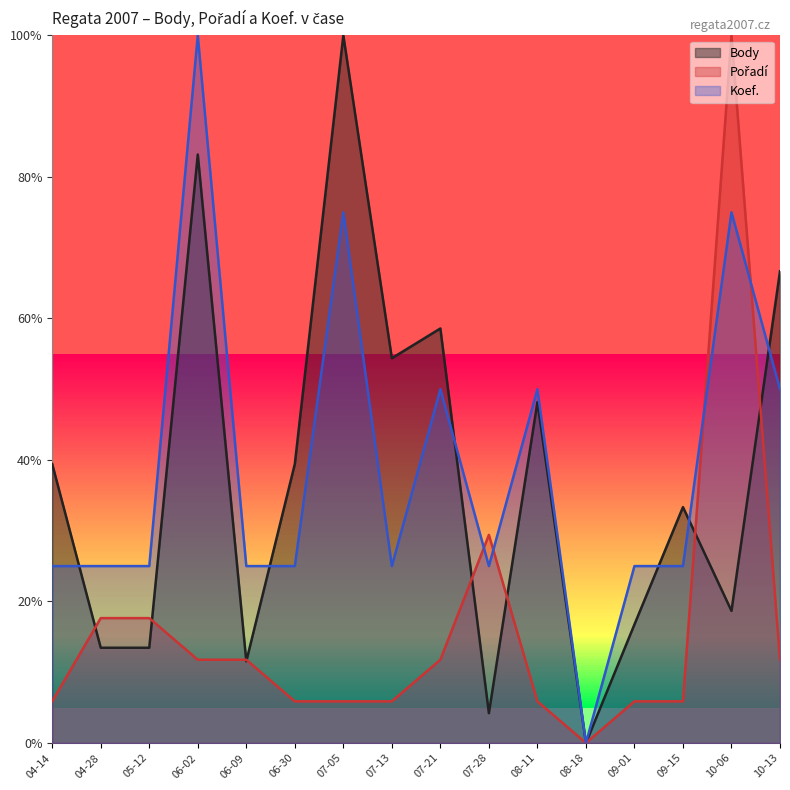

Where does the Body series first go above 39?

04-14